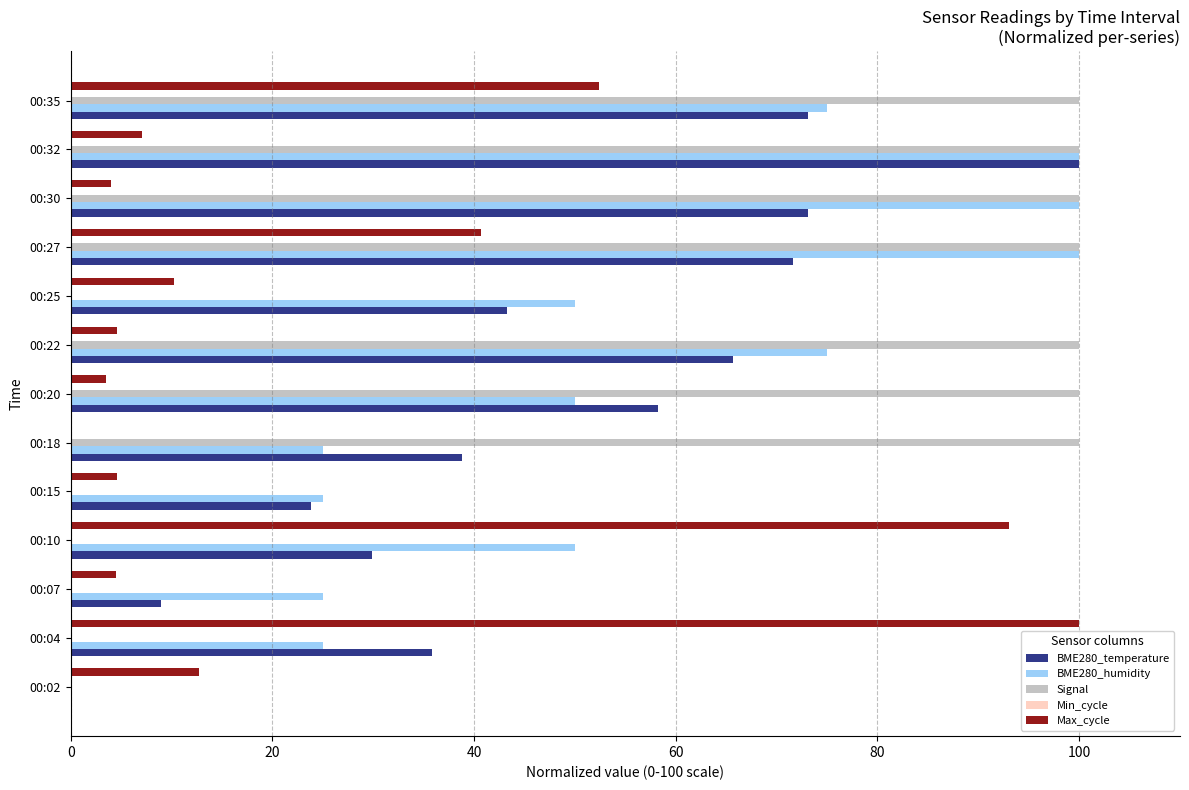

The BME280_temperature series shows 35.8 at 00:04. True or false?

True